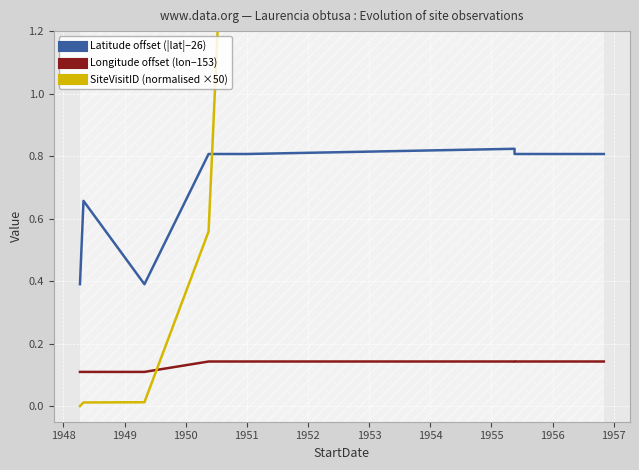

What is the sum of all SiteVisitID (normalised ×50) values?

77.3